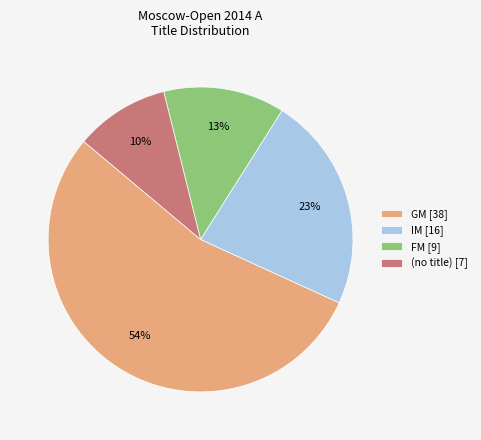

Which slice is the largest?

GM [38]